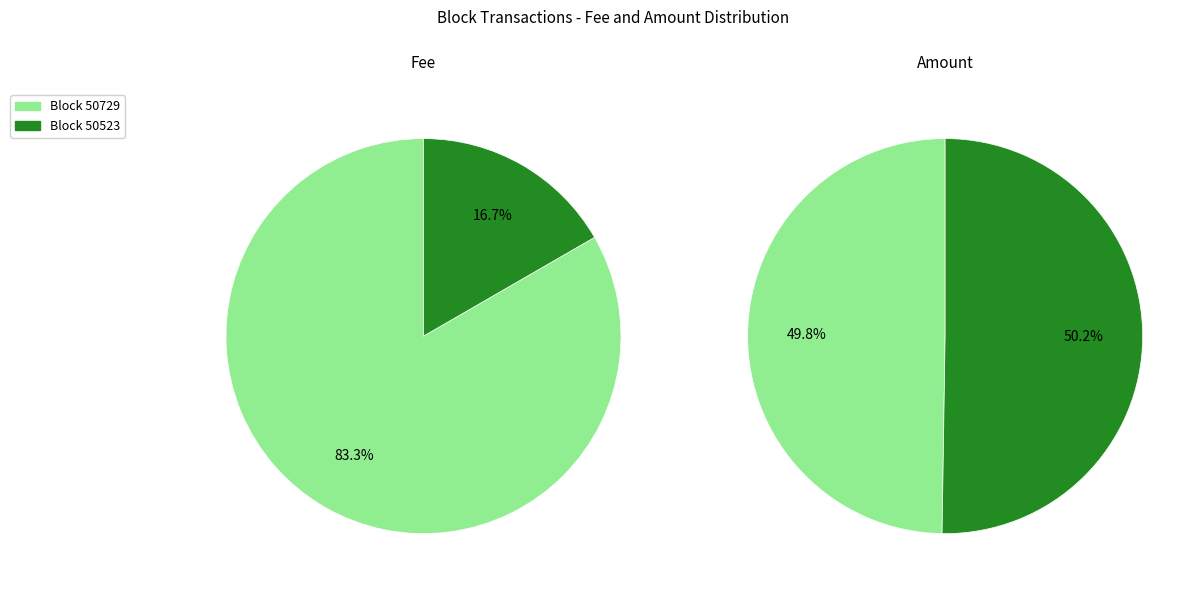

To the nearest percent, what is the average slice percentage?

50%